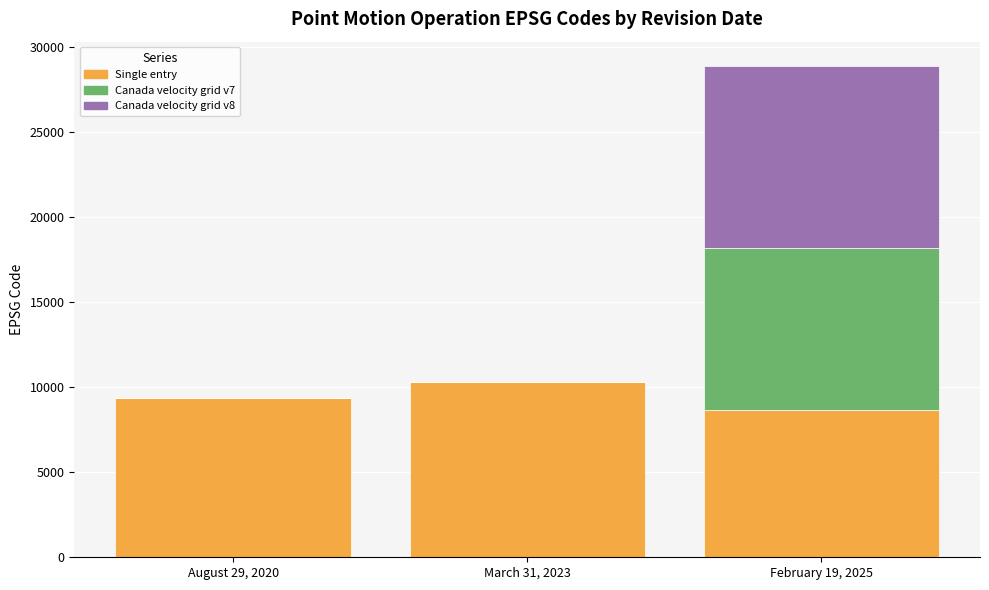

How many distinct data groups are displayed?

5